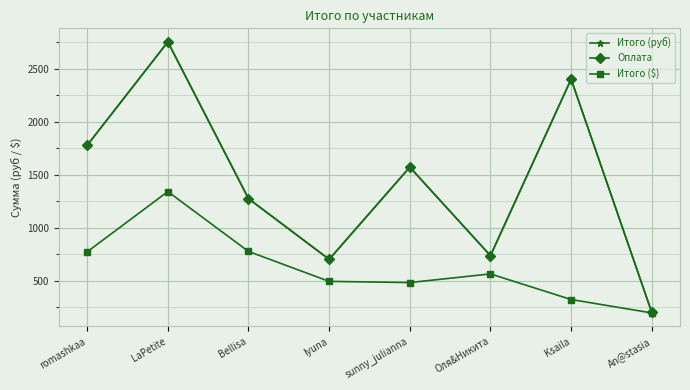

True or false: Оплата and Итого (руб) cross at least once.

False